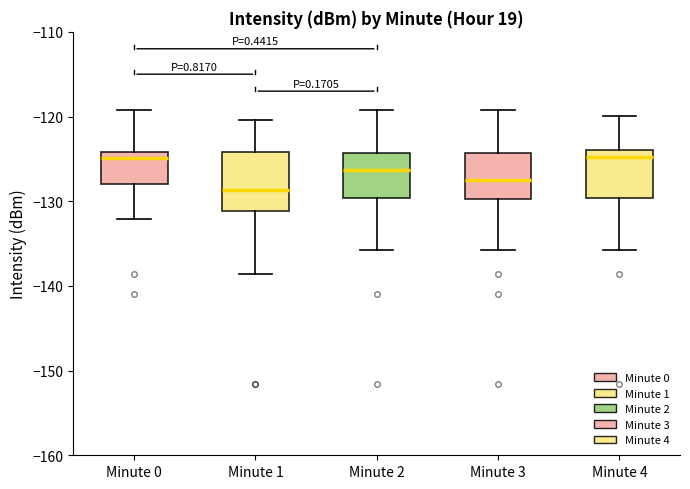

Comparing the boxes themselves (not the whiskers), which one is the tallest?

Minute 1